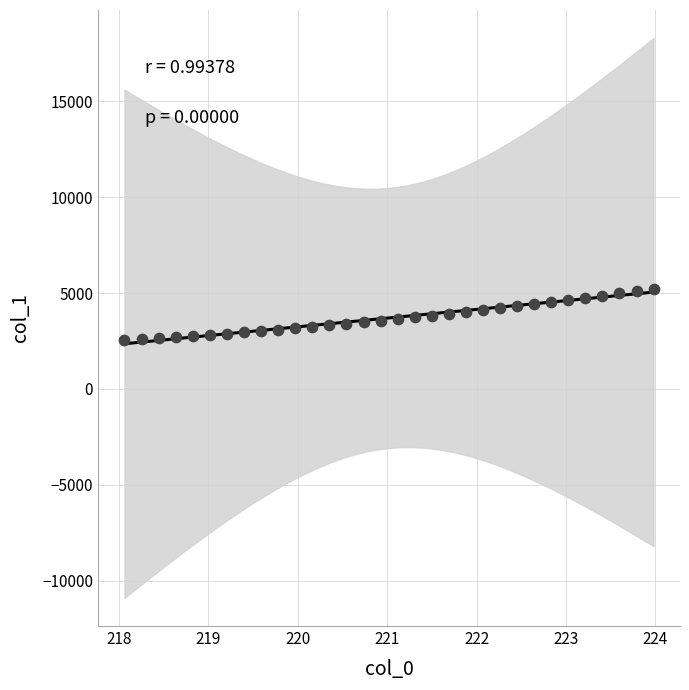

What is the range of X values (max minus min)?

5.9